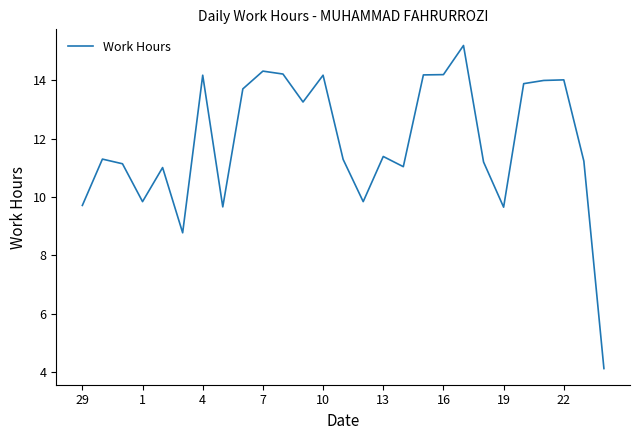

What is the minimum value shown in the chart?

4.1